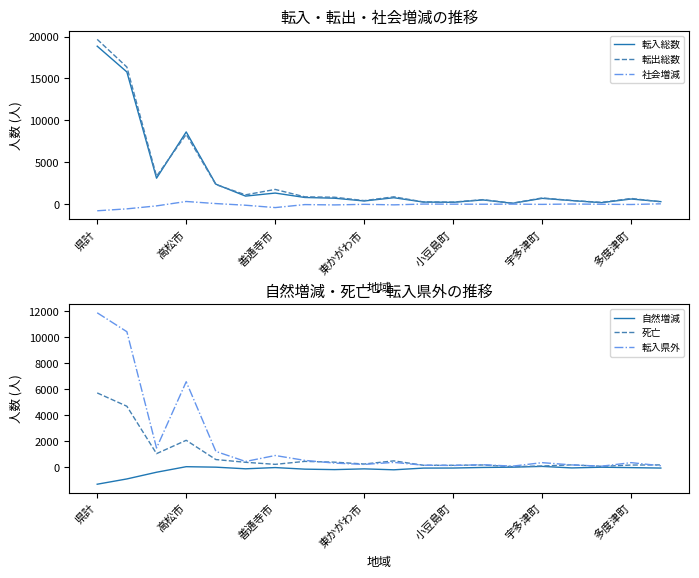

What is the value of the 自然増減 point at the 19th from the left?

-51